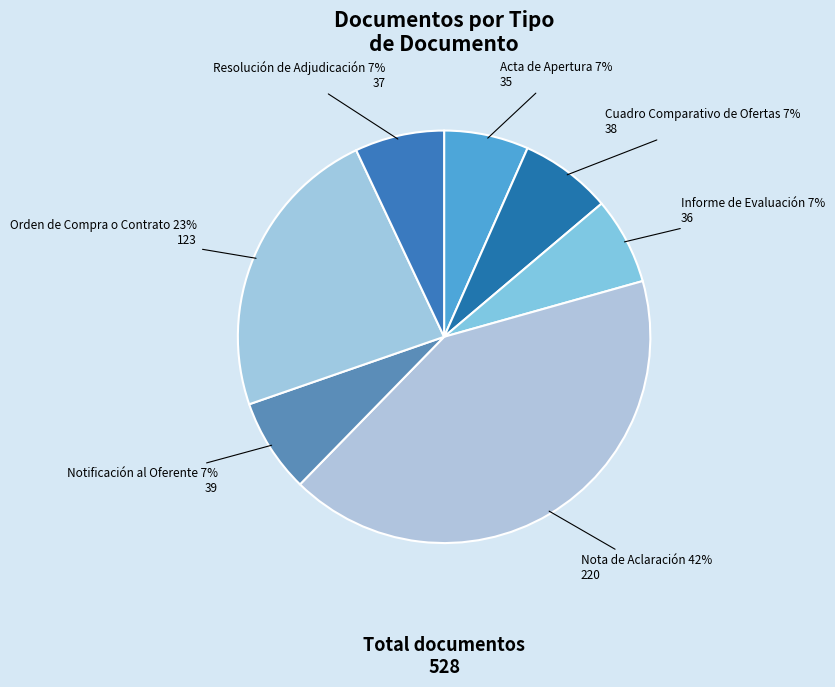

Combined, do Notificación al Oferente and Informe de Evaluación account for over 50%?

No